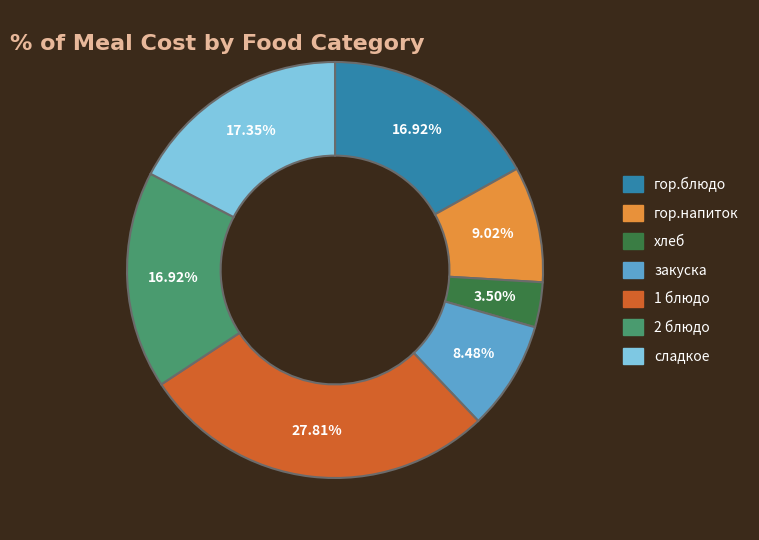

What is the largest slice in the pie chart?

1 блюдо